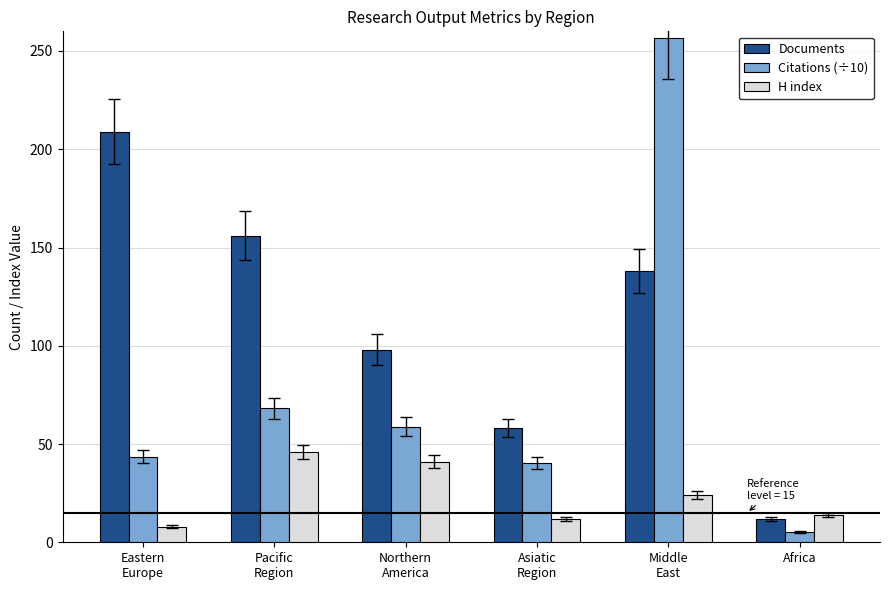

What value does the Citations (÷10) series have at Eastern
Europe?

43.6